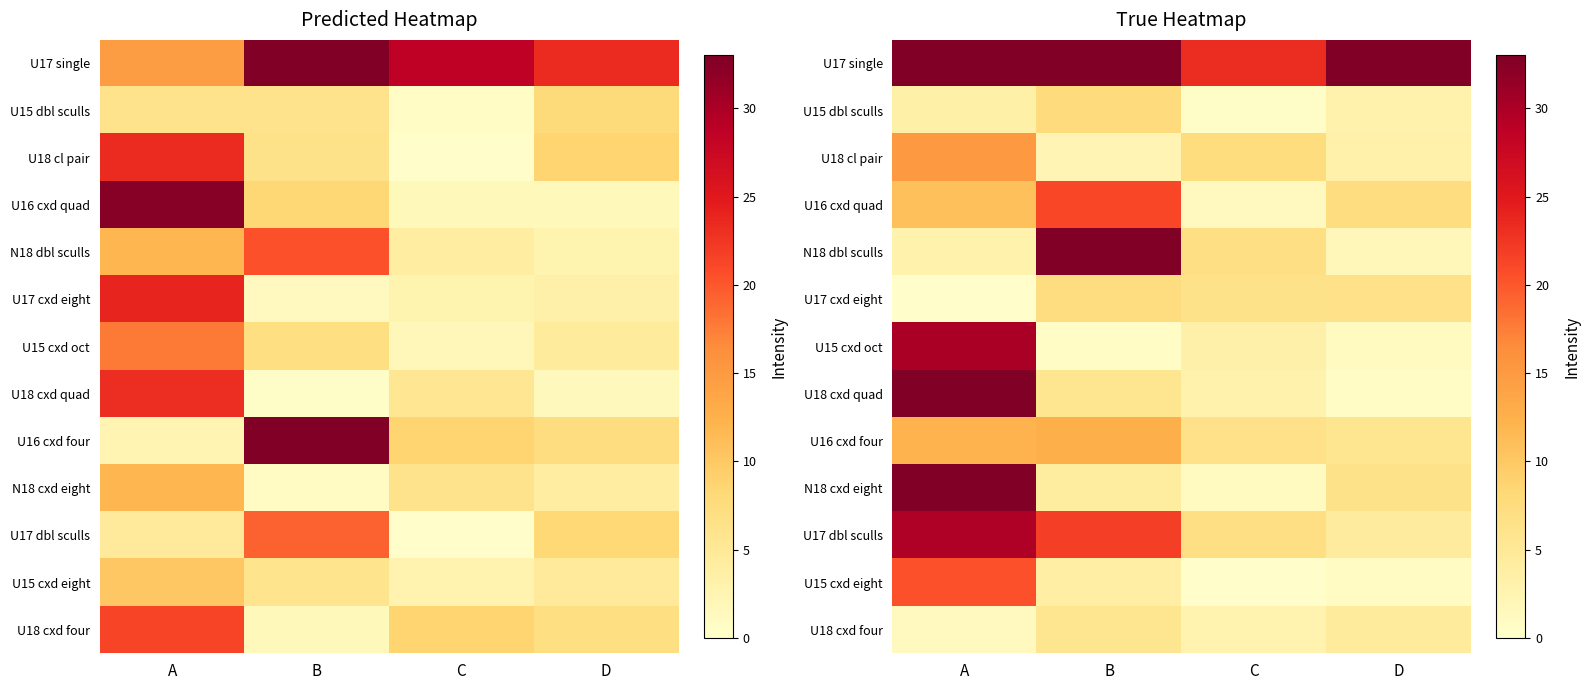

True or false: U17 cxd eight has a value of 7.3 at B.

True